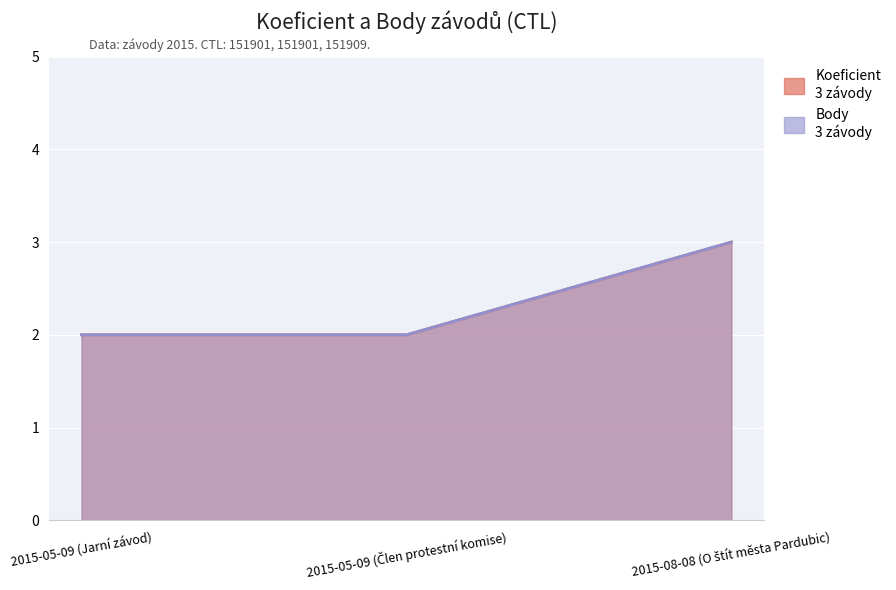

True or false: Body has a value of 3 at 2015-05-09 (Jarní závod).

False